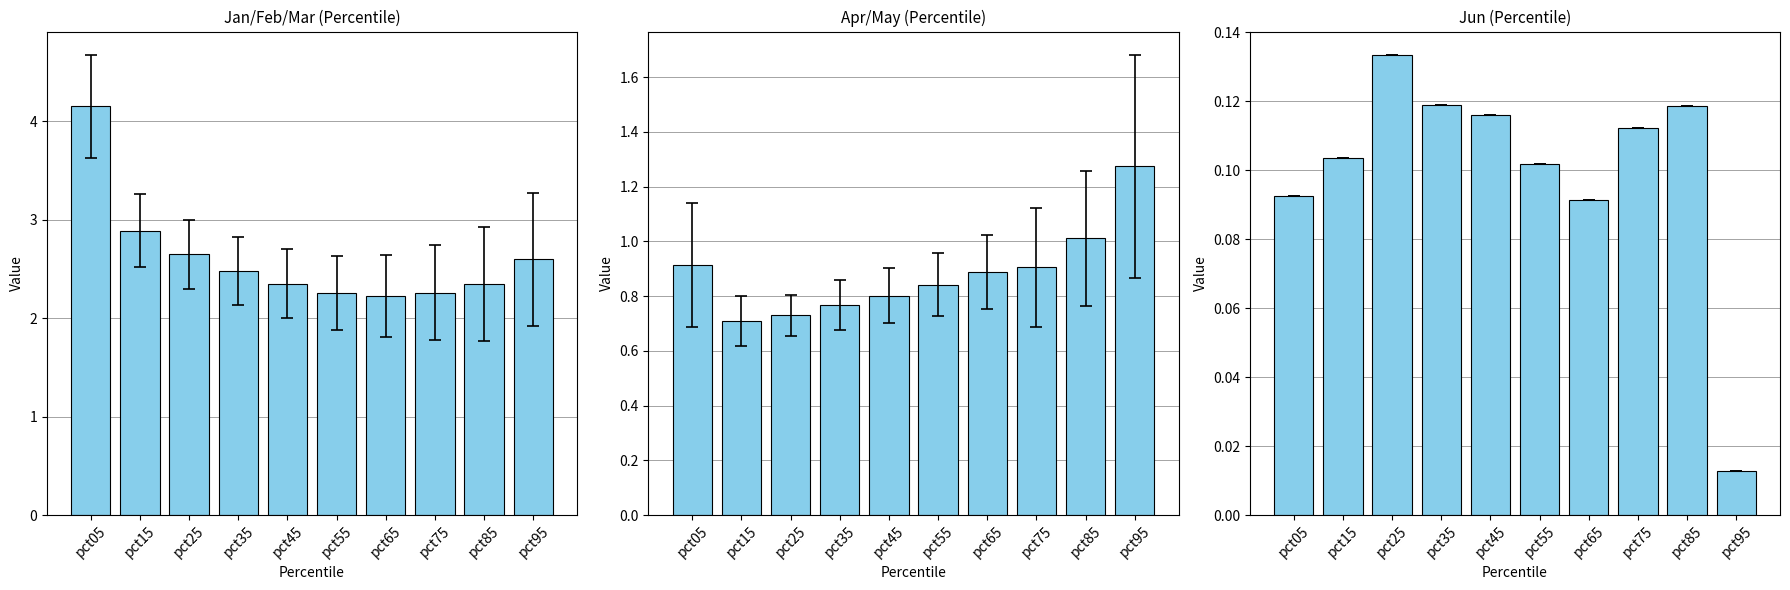

At pct75, list the series in order from smallest to largest.

Jun, Apr, May, Jan, Feb, Mar